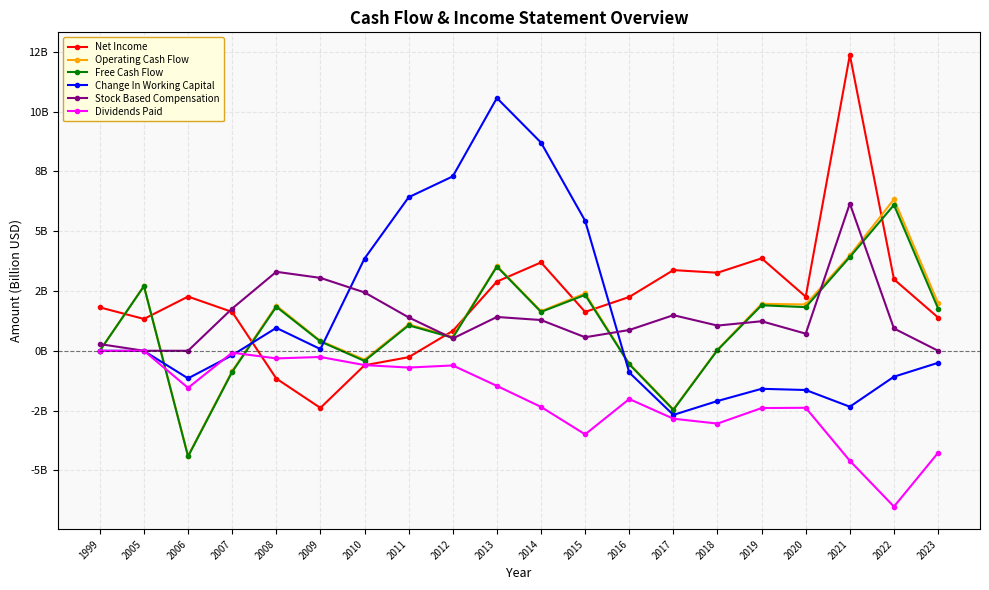

Does the chart display data point markers on the line(s)?

Yes